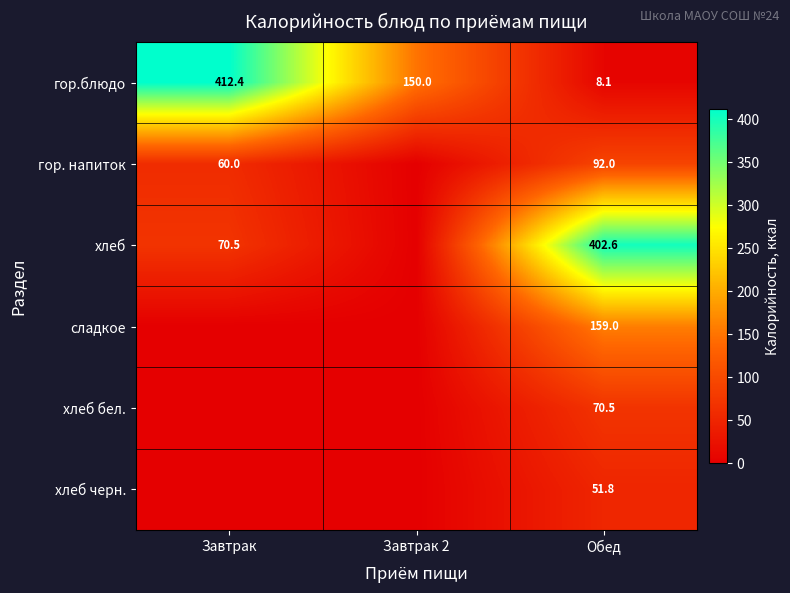

Which category has the highest value across all series?

Завтрак